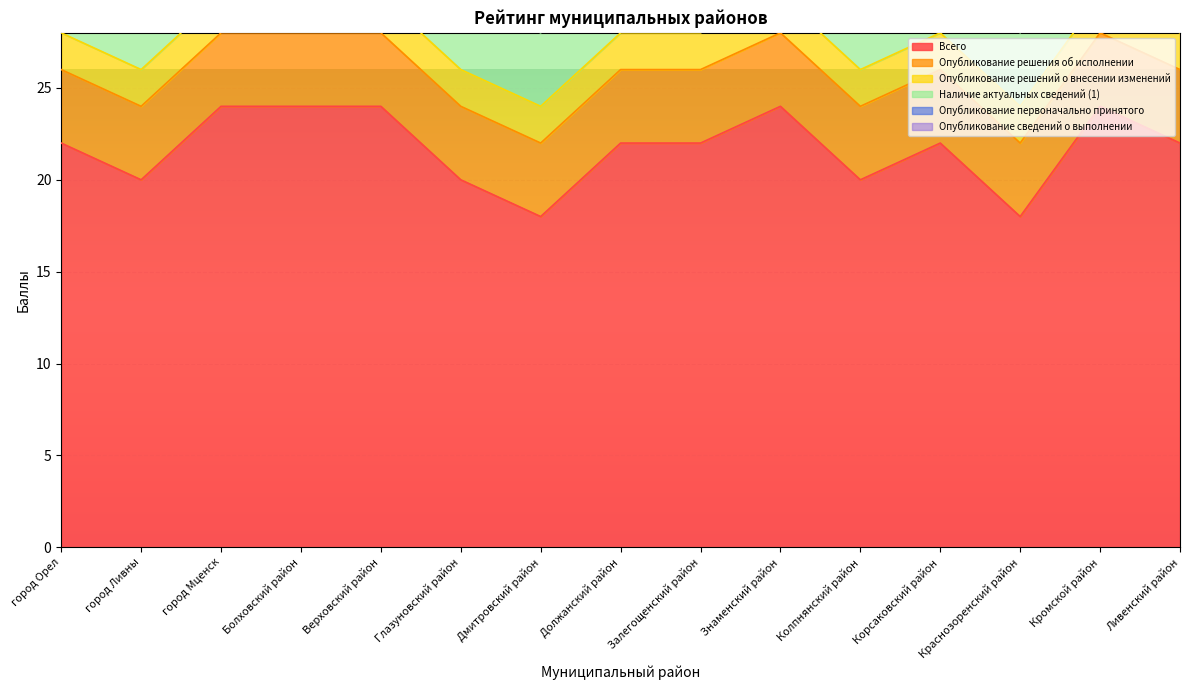

What is the difference between the Опубликование сведений о выполнении values at Колпнянский район and Знаменский район?

2